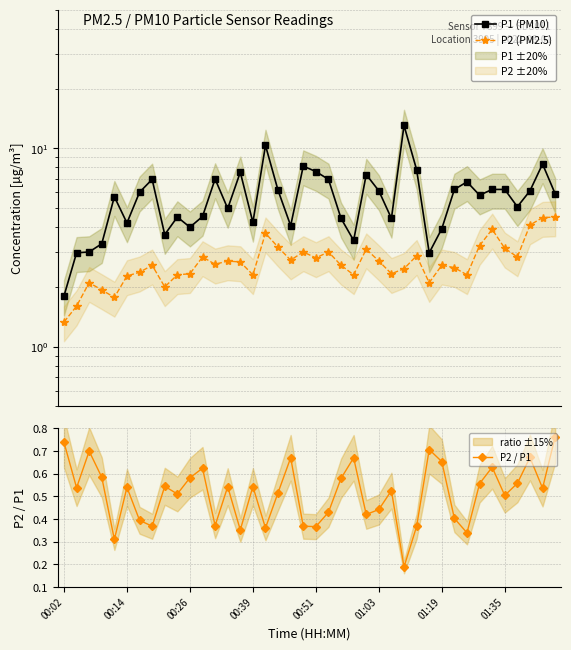

What is the difference between the maximum and minimum values in the P2 / P1 series?

0.6